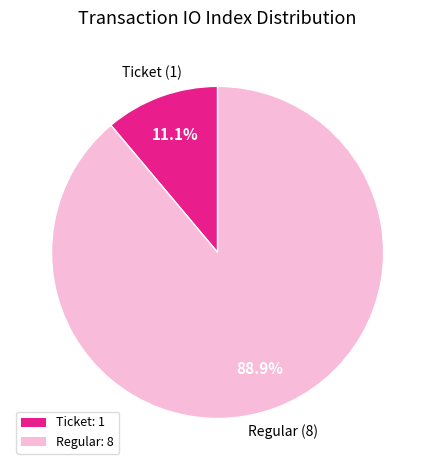

Count the number of slices in the pie.

2